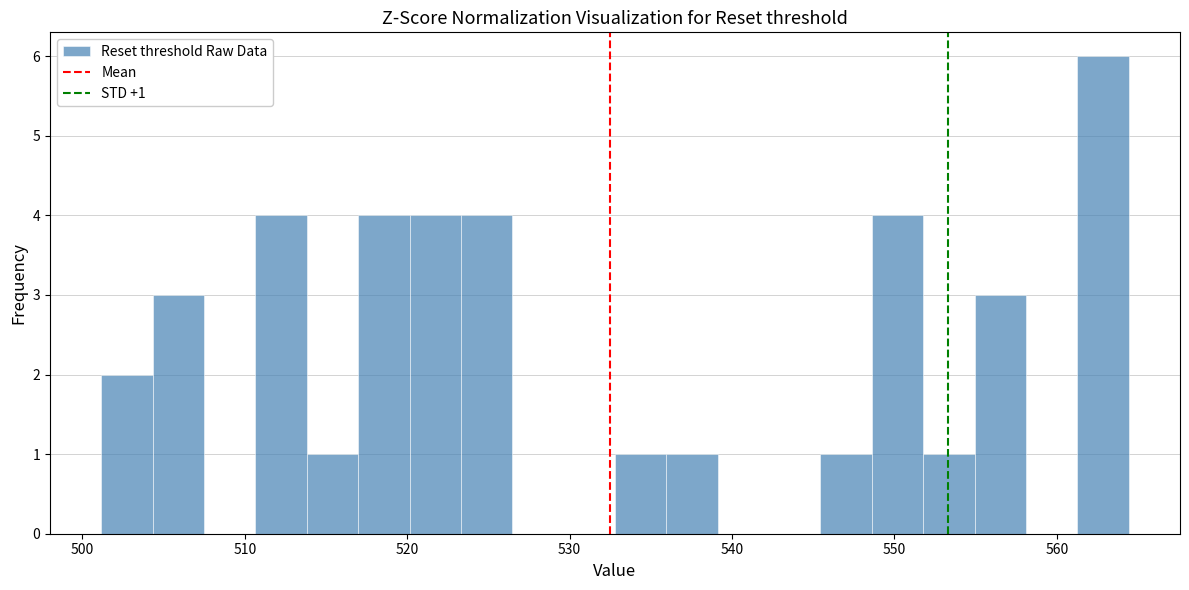

Around what value on the x-axis is the tallest bar? Give the approximate position of its centre, as read against the axis.

563